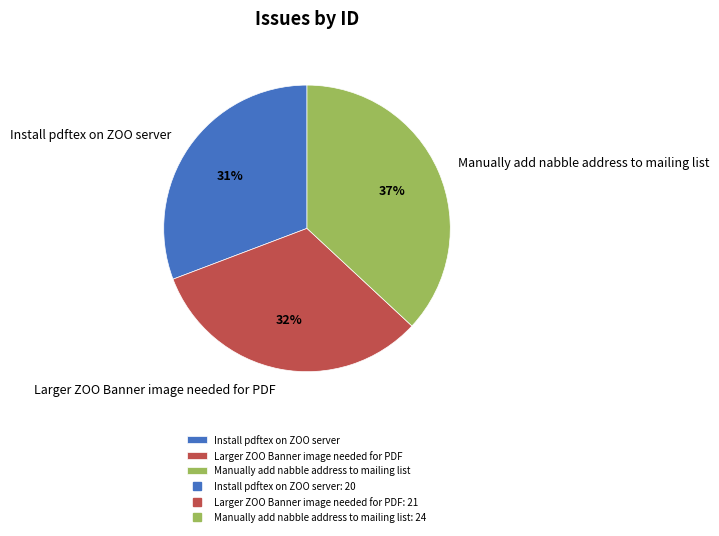

What is the smallest slice in the pie chart?

Install pdftex on ZOO server